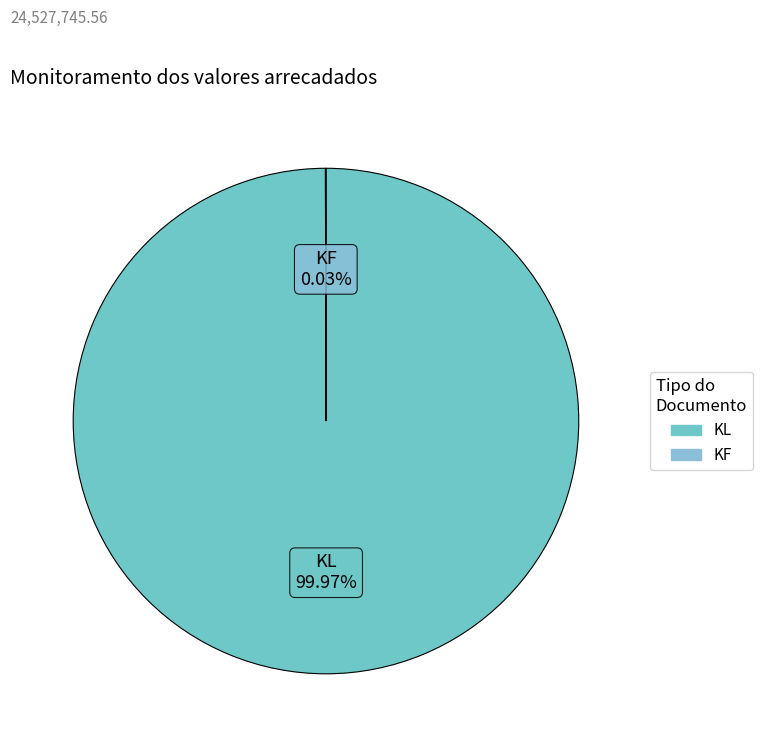

Does KL account for over 50% of the chart?

Yes